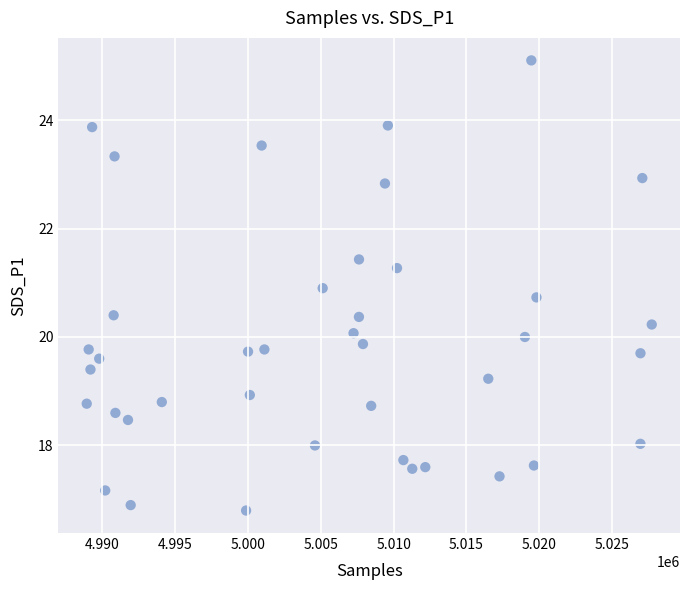

What is the range of Y values (max minus min)?

8.3